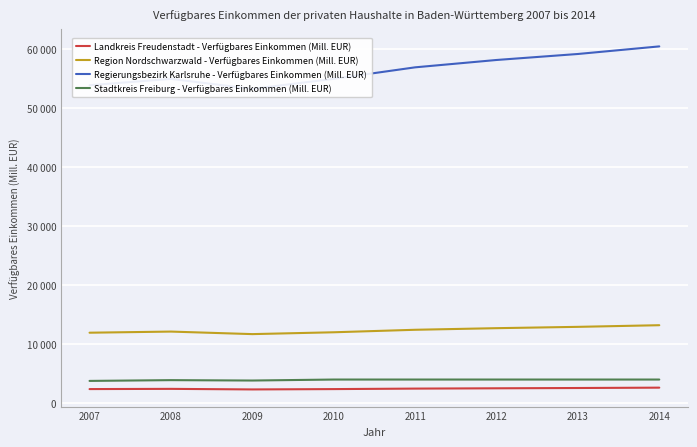

How many lines are shown in the chart?

4